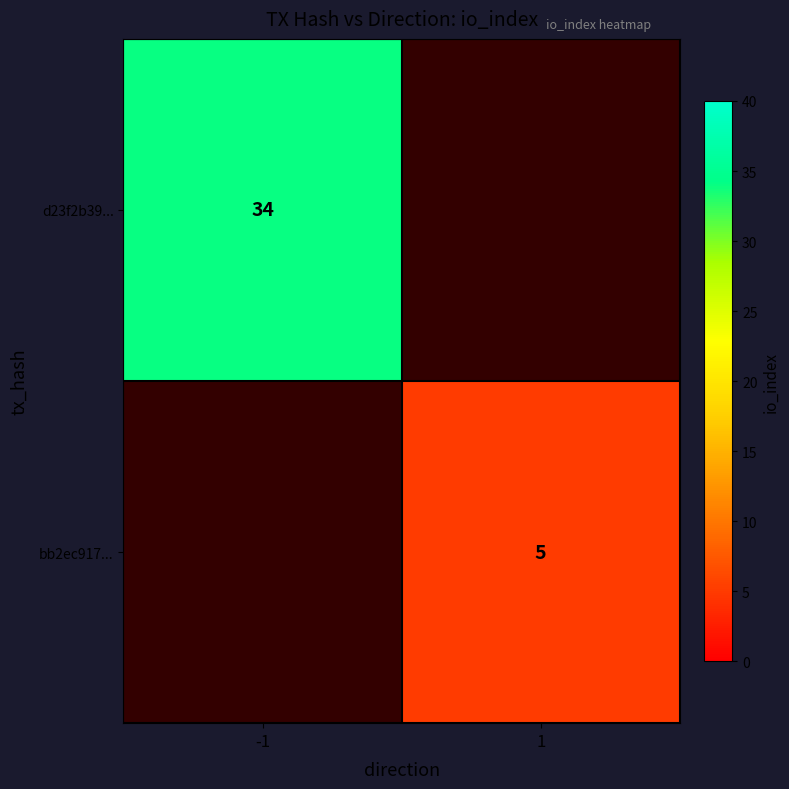

The bb2ec917... series shows 5 at 1. True or false?

True